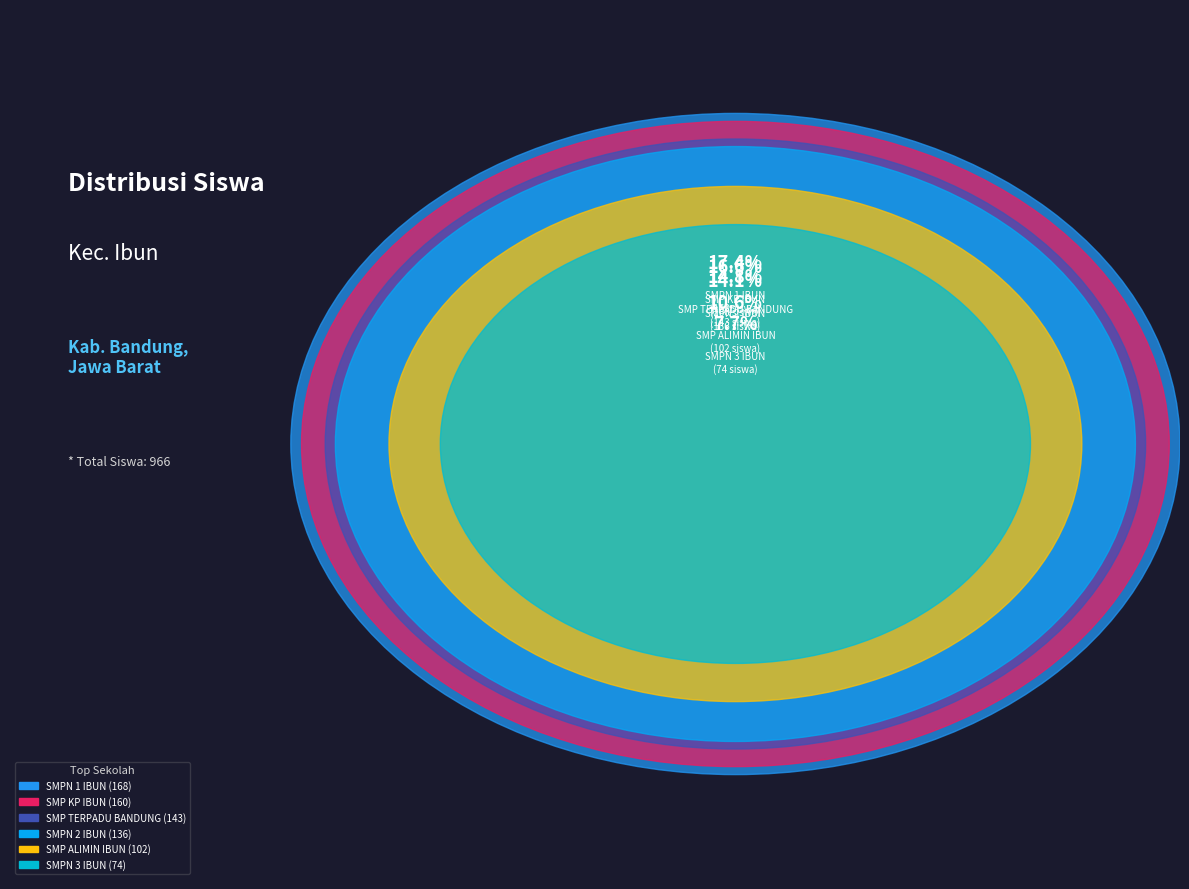

Is SMPN 3 IBUN the majority of the pie?

No